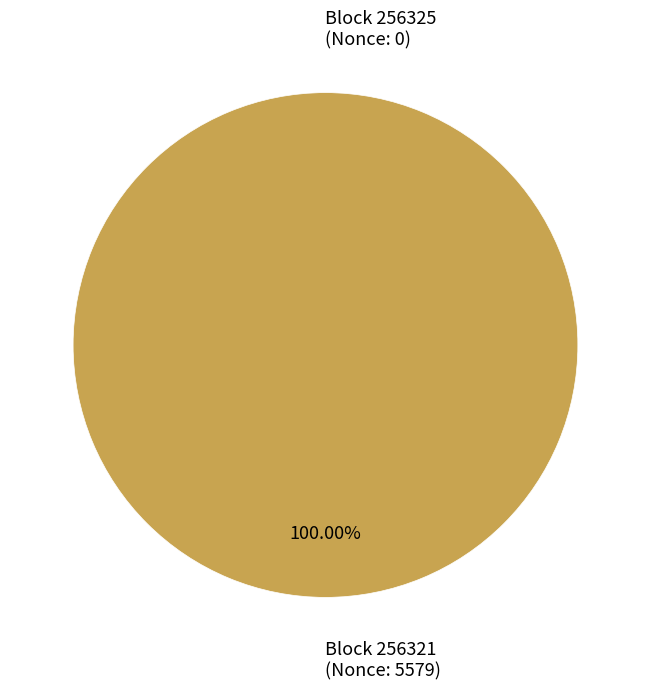

Rank the categories by value from highest to lowest.

256321, 256325